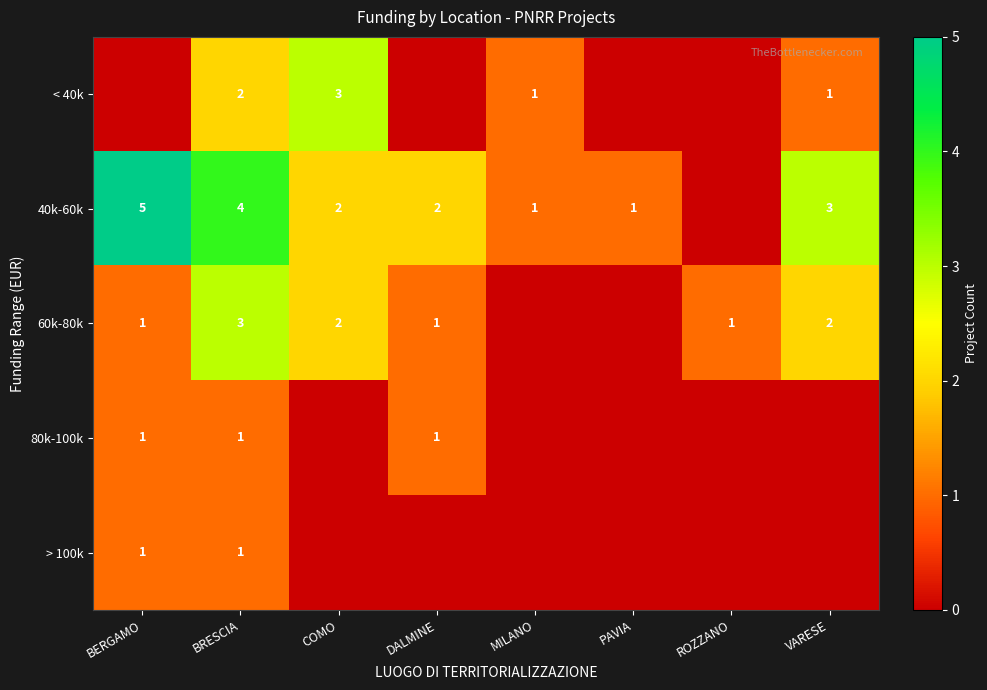

The value of < 40k at MILANO is 1. True or false?

True